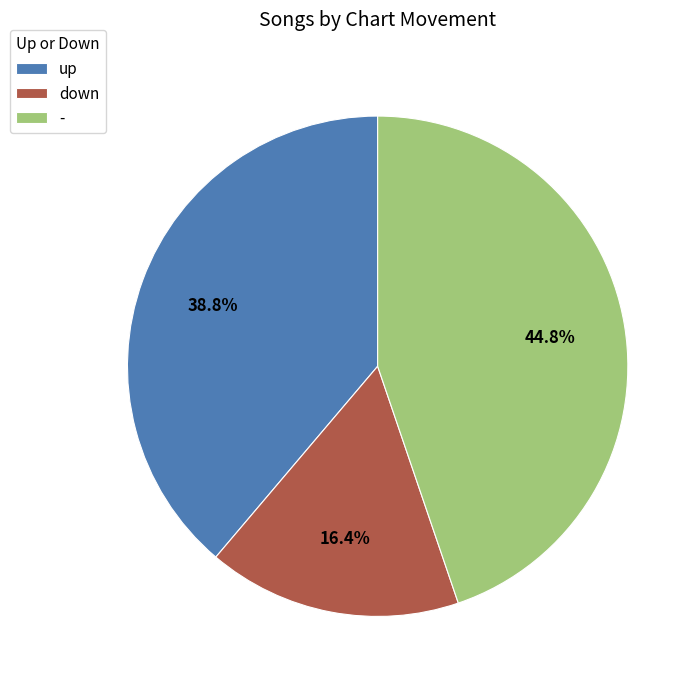

Which category has the smallest portion of the pie?

down